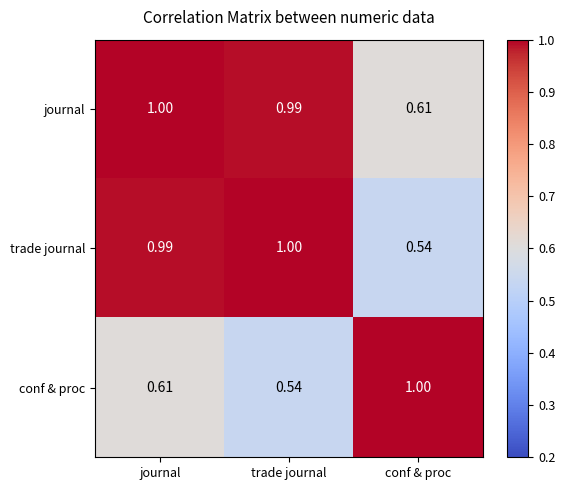

Where is journal nearest to the value 0?

conf & proc